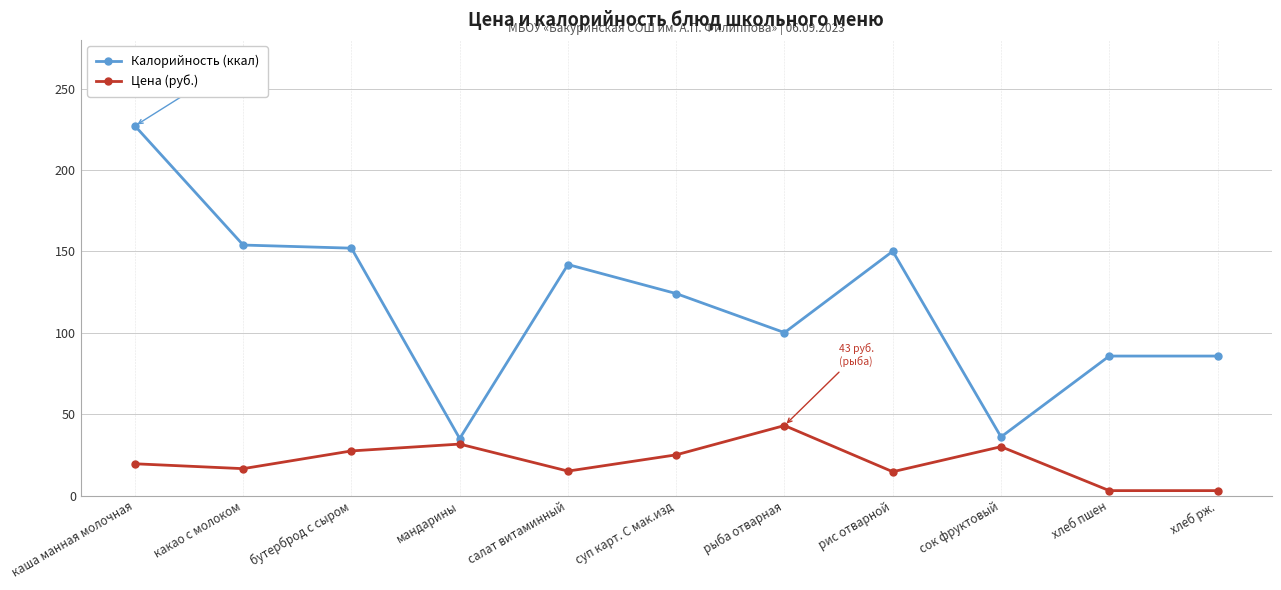

Between каша манная молочная and бутерброд с сыром, which series saw the biggest shift?

Калорийность (ккал)